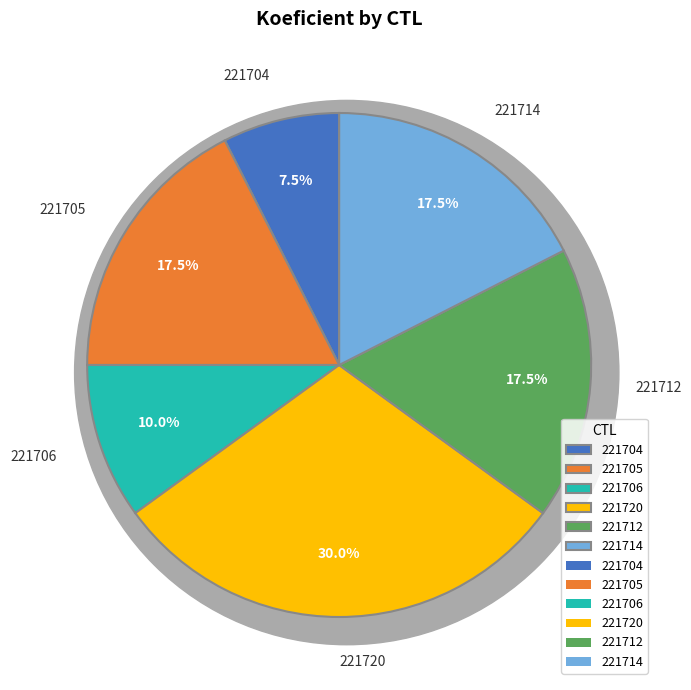

How much of the chart is everything except 221712?

82.5%